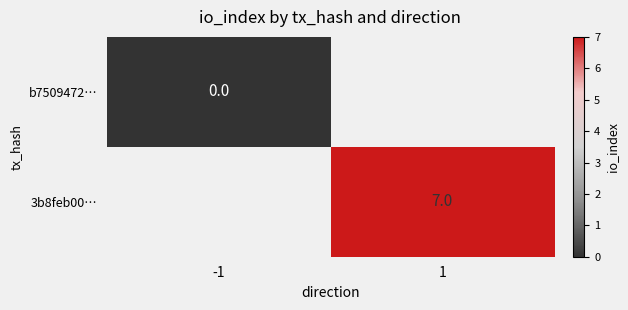

Is it true that 3b8feb00… equals 2 at 1?

False